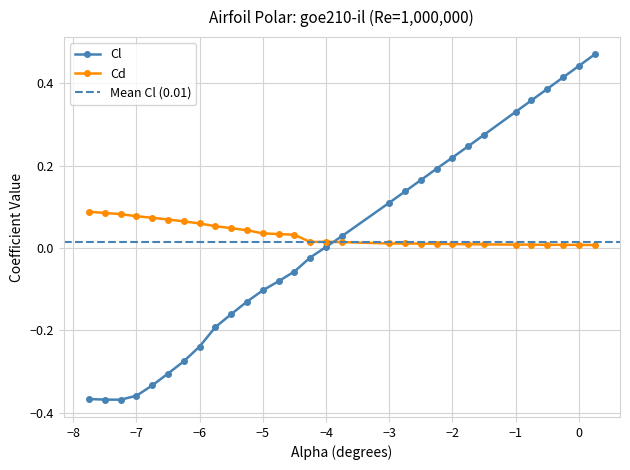

True or false: Cl and Cd cross at least once.

True